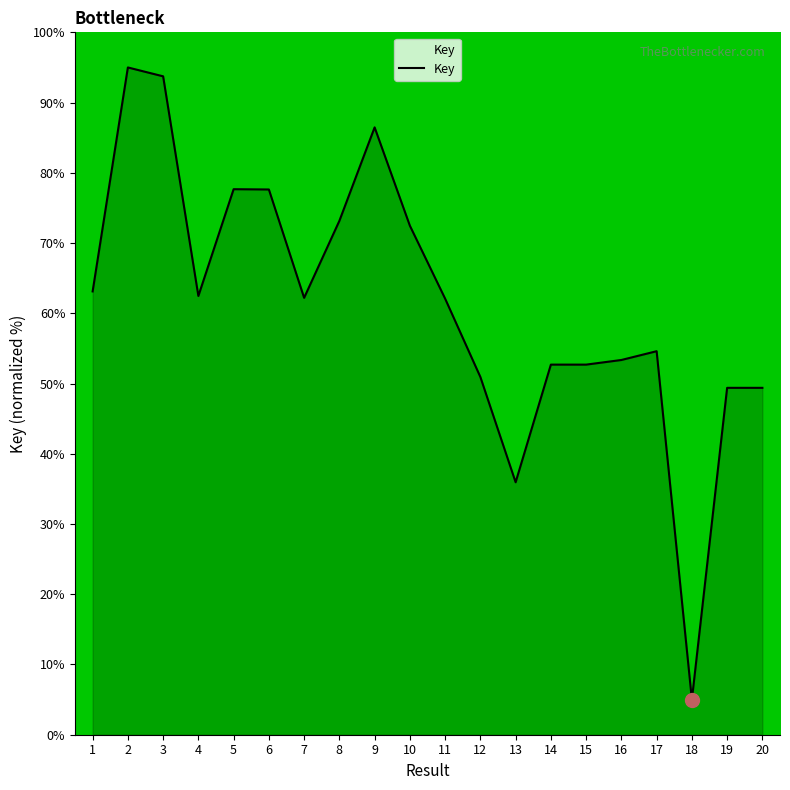

What is the difference between the values at 20 and 8?

23.8